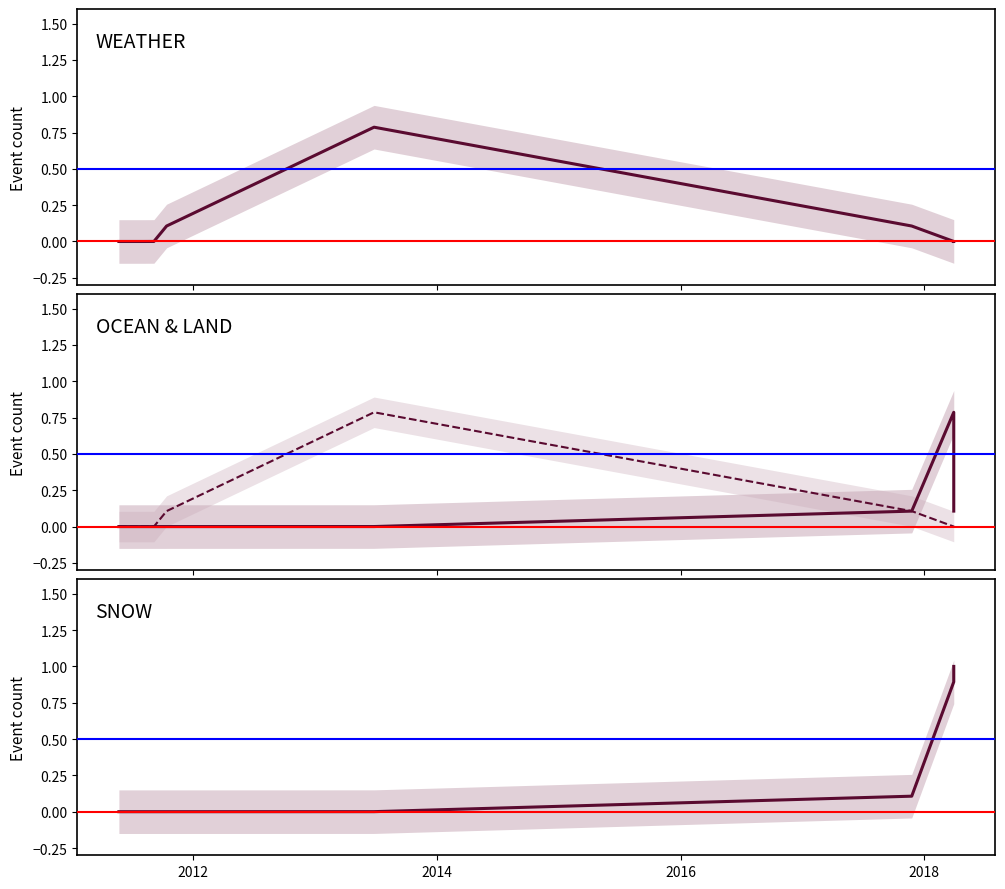

In LAND, how many points are higher than both neighbors (excluding endpoints)?

1